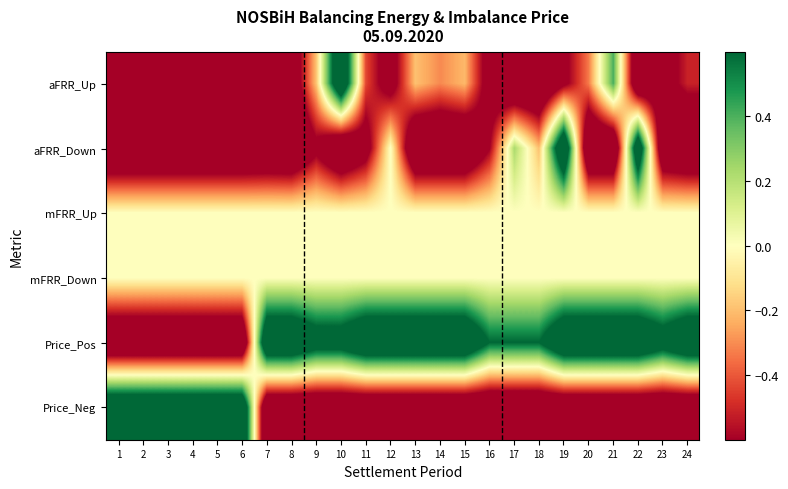

Which category has the highest value across all series?

10